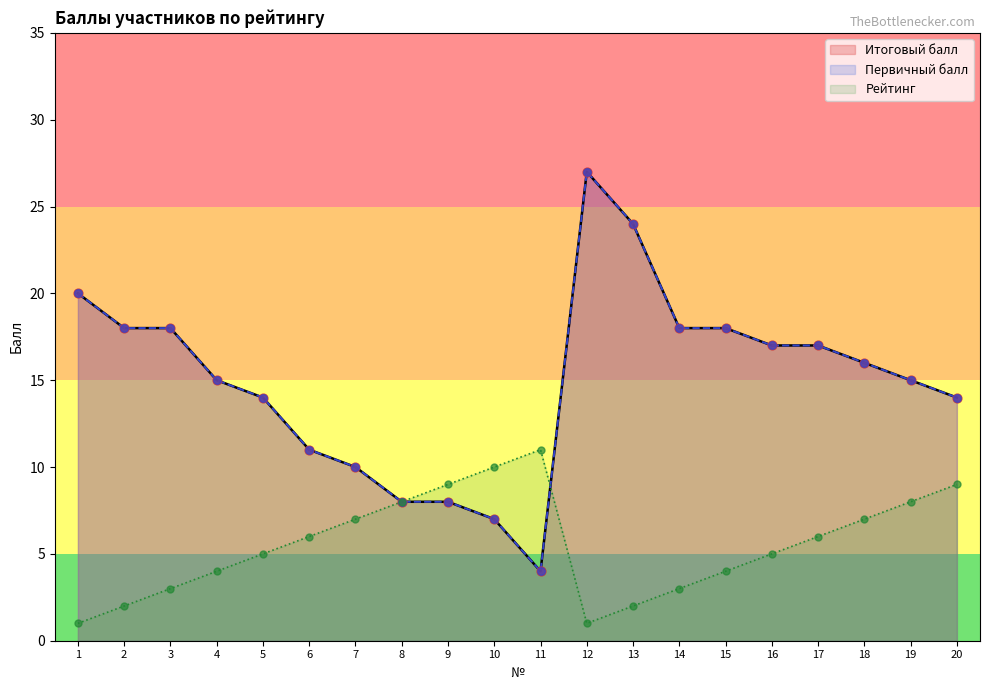

Which series has the largest Y range (max minus min)?

Итоговый балл